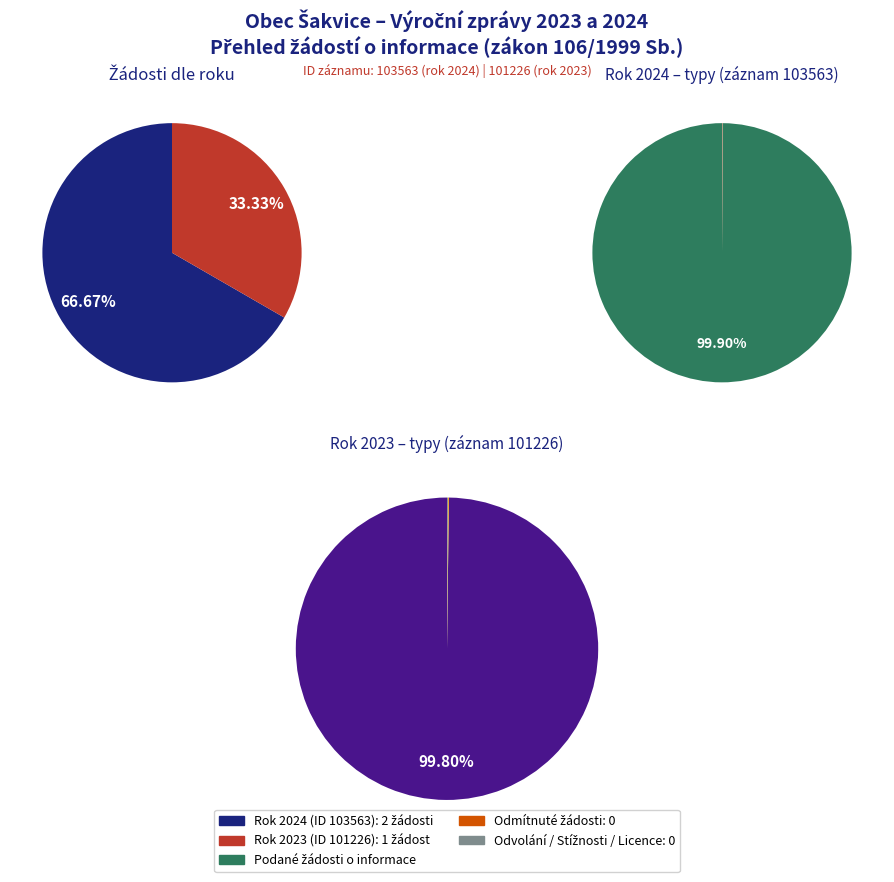

Combined, what portion of the pie is 103563 (2024) and 101226 (2023)?

100.0%